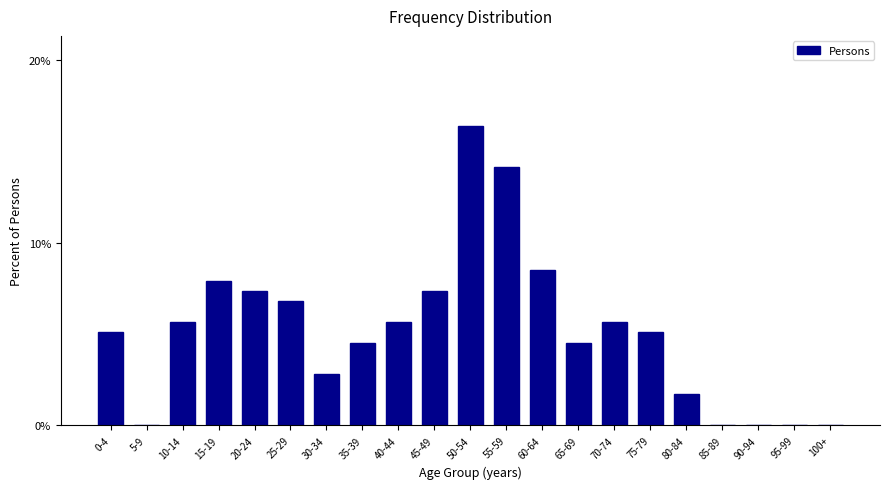

Reading left to right, list all the values displayed in this chart.

0-4=5.1	5-9=0.0	10-14=5.6	15-19=7.9	20-24=7.3	25-29=6.8	30-34=2.8	35-39=4.5	40-44=5.6	45-49=7.3	50-54=16.4	55-59=14.1	60-64=8.5	65-69=4.5	70-74=5.6	75-79=5.1	80-84=1.7	85-89=0.0	90-94=0.0	95-99=0.0	100+=0.0